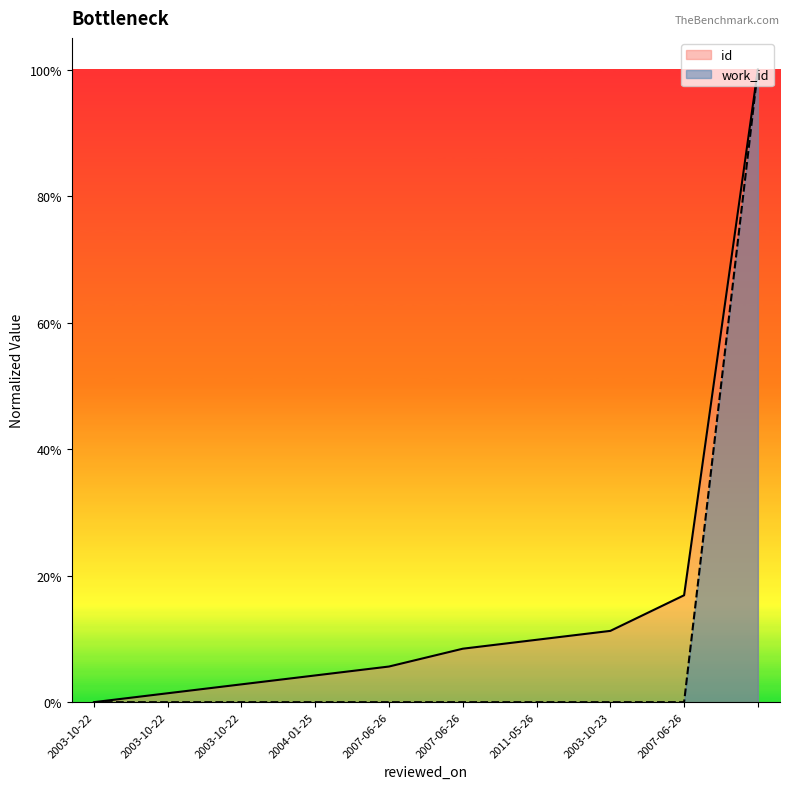

True or false: work_id and id cross at least once.

False